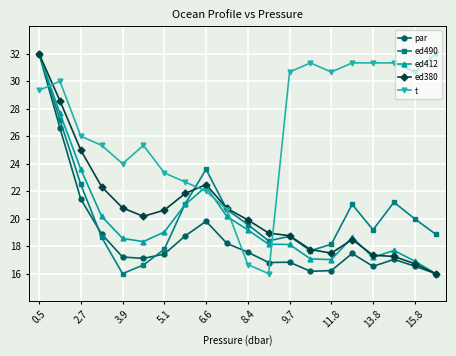

Which series ends up on top after the final intersection of ed412 and t?

t